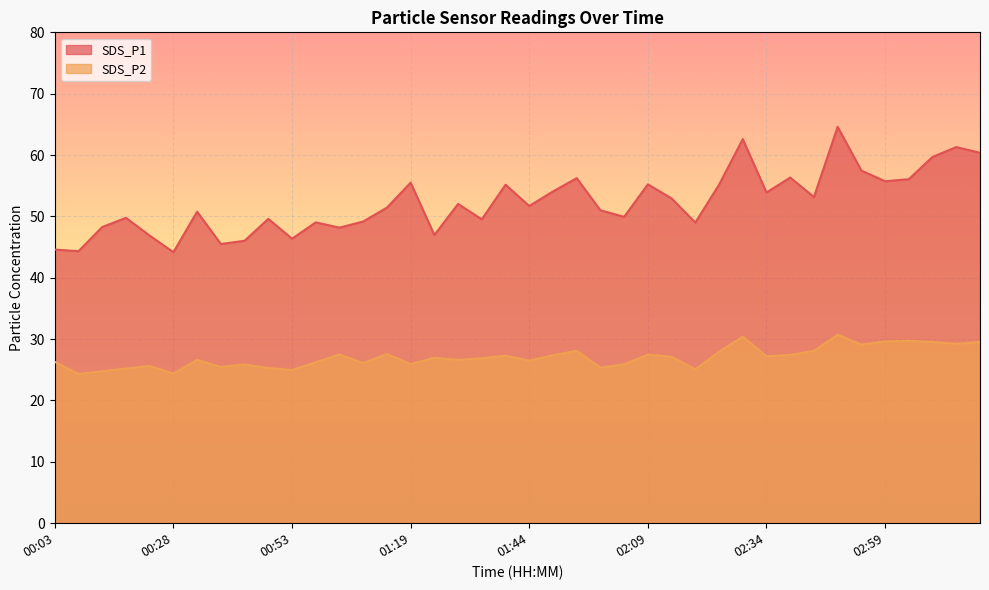

How many lines are shown in the chart?

2